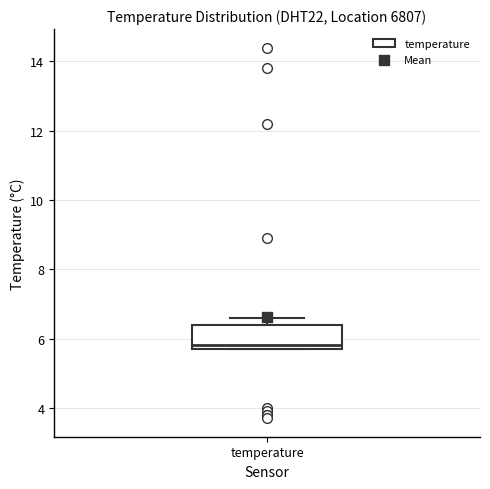

Where is the lower edge of the box for temperature on the y-axis? The values are not printed on the chart, so give them approximately, as read against the axis.

5.8